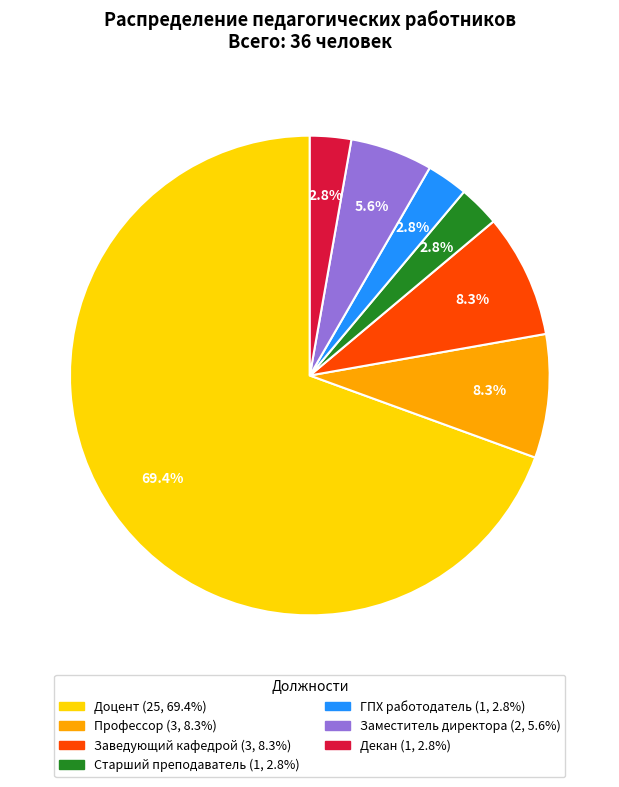

Which has a higher value, Заместитель директора or Декан?

Заместитель директора